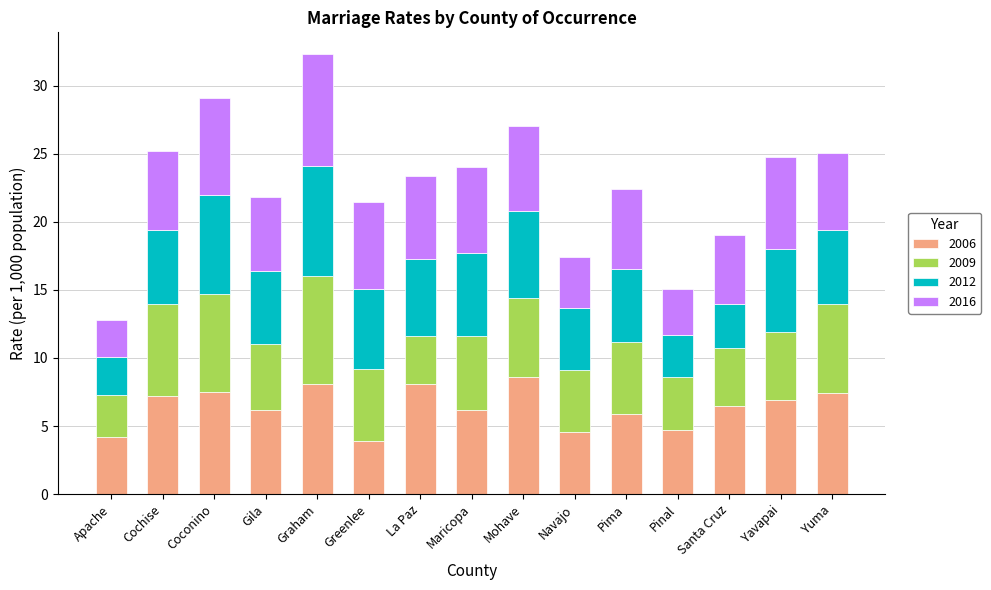

What is the highest value of the 2006 series?

8.6